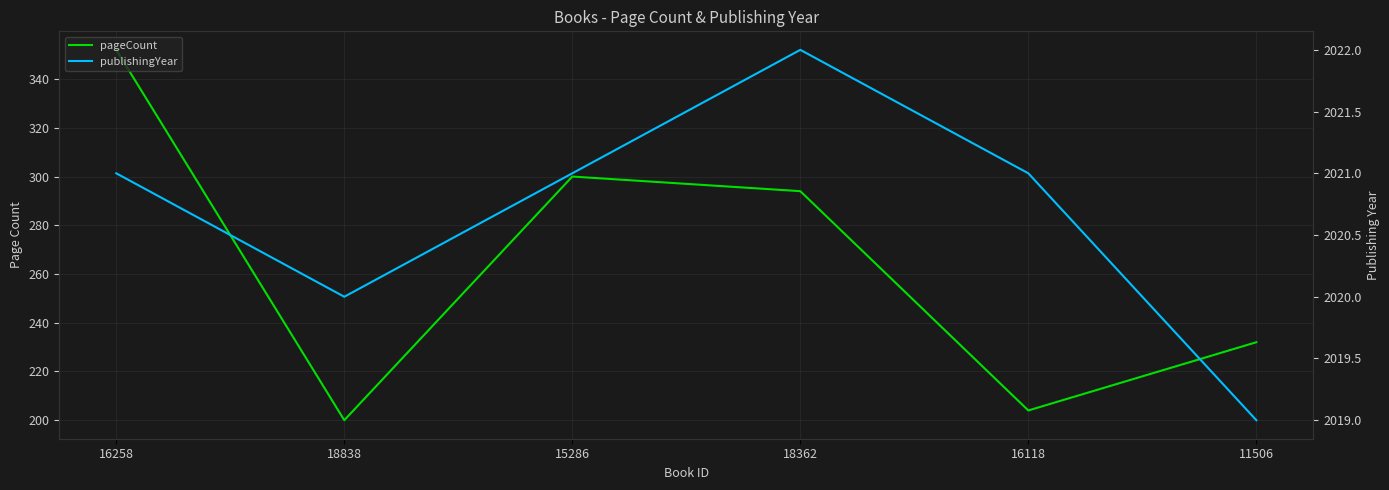

Reading left to right, extract all data points from this chart.

pageCount: 352	200	300	294	204	232
publishingYear: 2021	2020	2021	2022	2021	2019